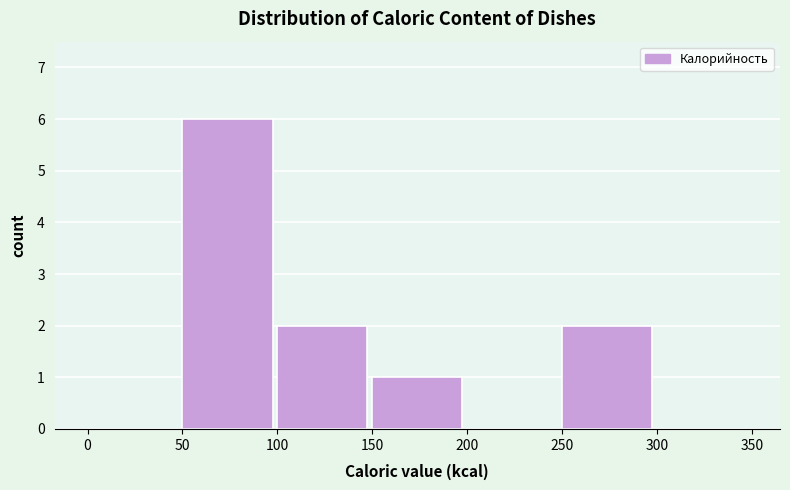

Which range on the x-axis has the tallest bar?

50 to 100